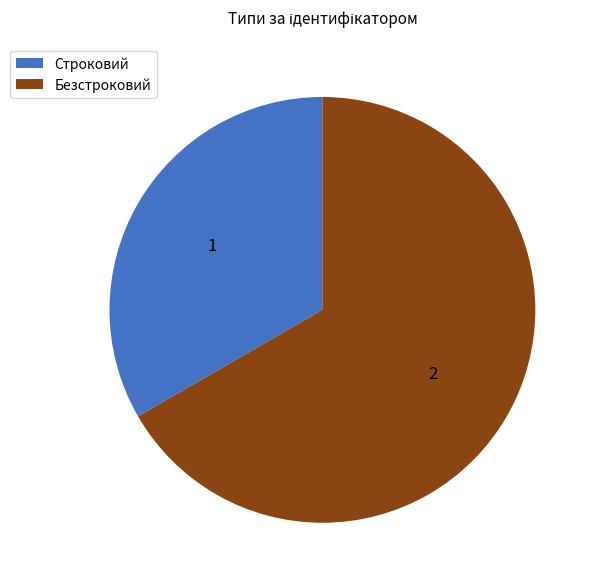

Which has a higher value, Безстроковий or Строковий?

Безстроковий